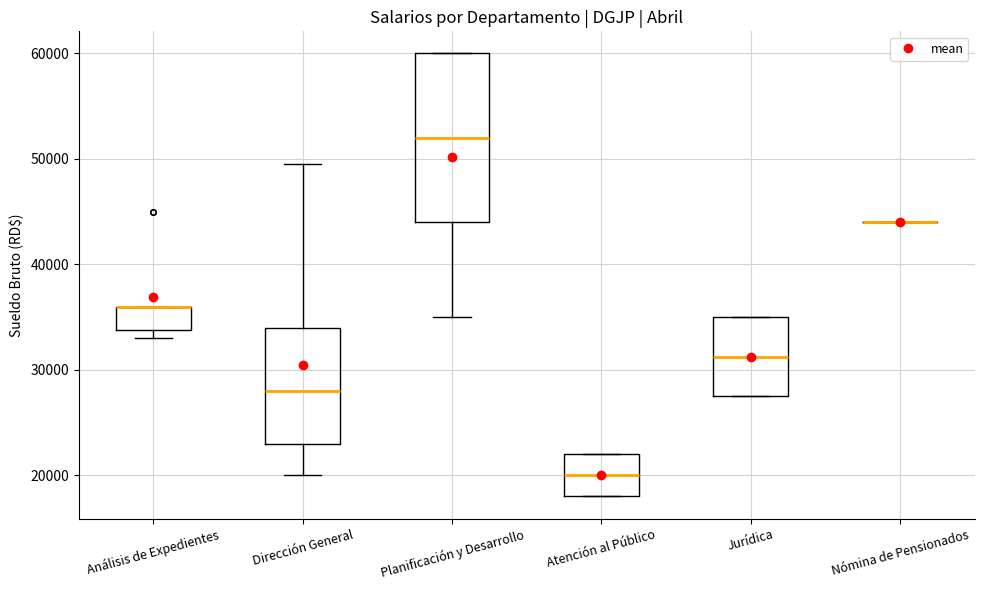

Reading left to right, read every box against the y-axis: the position of its median line, the range the box covers, and the ends of its whiskers. The values are not printed on the chart, so give them approximately, as read against the axis.

Análisis de Expedientes: median 36000 (drawn on the box's upper edge), box 34000 to 36000, whiskers 33000 to 36000
Dirección General: median 28000, box 23000 to 34000, whiskers 20000 to 50000
Planificación y Desarrollo: median 52000, box 44000 to 60000, whiskers 35000 to 60000
Atención al Público: median 20000, box 18000 to 22000, whiskers 18000 to 22000
Jurídica: median 31000, box 28000 to 35000, whiskers 28000 to 35000
Nómina de Pensionados: box collapsed to a line at 44000, whiskers 44000 to 44000